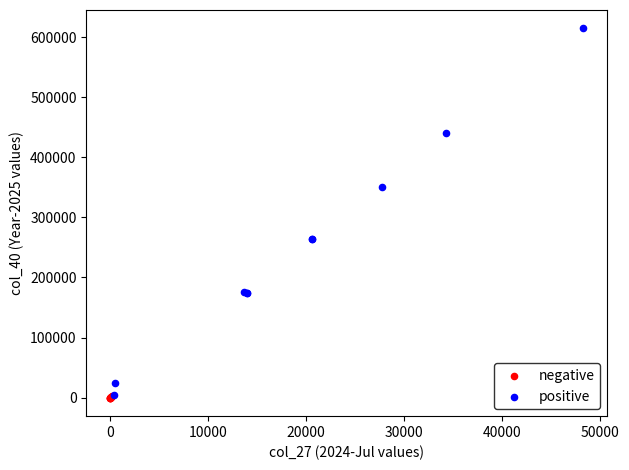

Which series contains the highest Y value?

positive